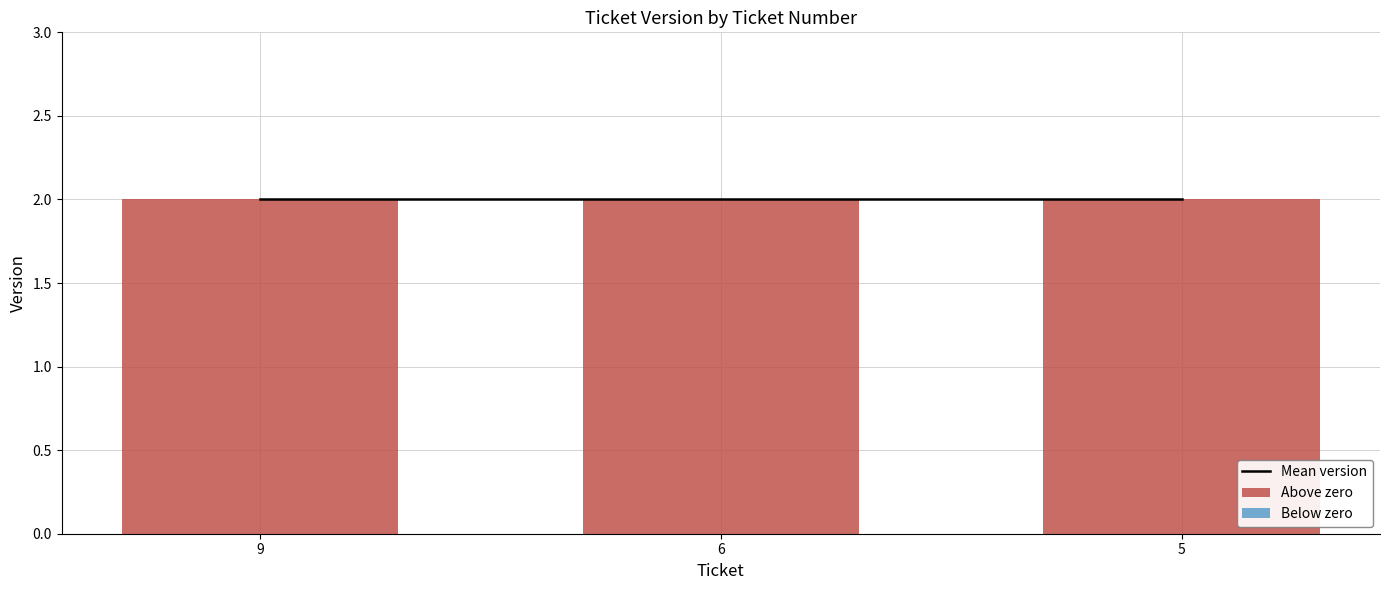

Reading left to right, what are all the values shown in this chart?

Mean version: 2	2	2
Above zero: 2	2	2
Below zero: 0	0	0